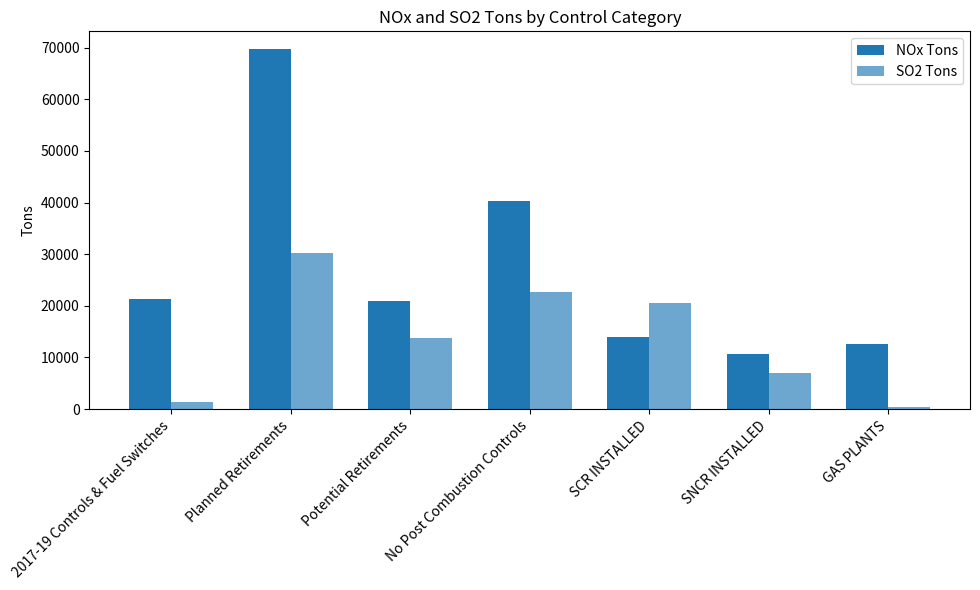

Are the bars grouped side by side (vs. stacked)?

Yes